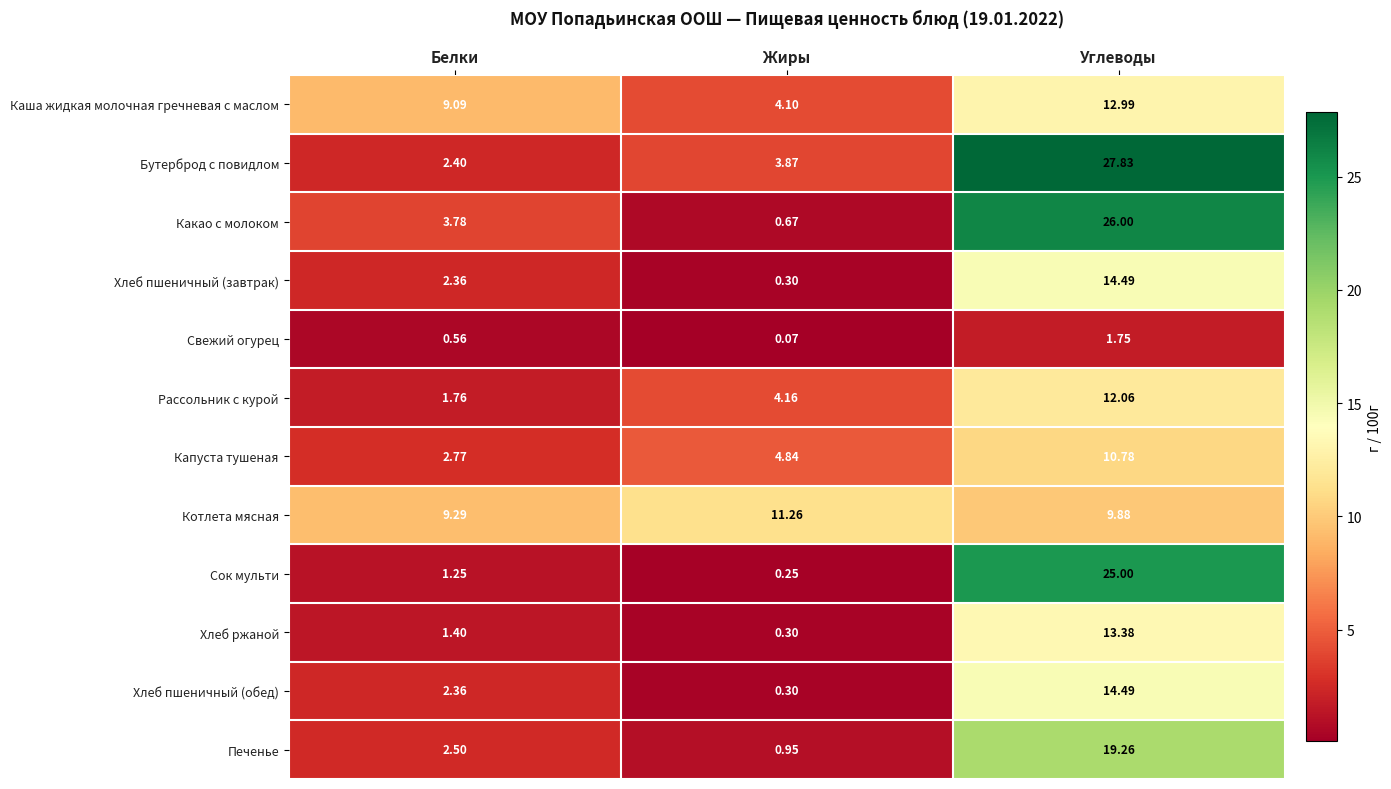

Which label corresponds to the smallest value in the chart?

Жиры